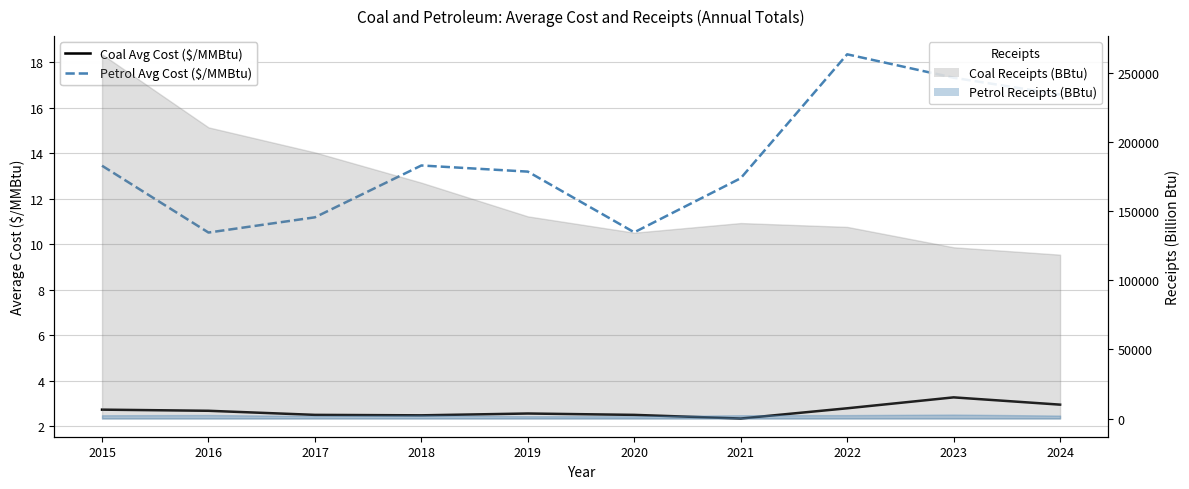

How many data points in Petrol Avg Cost ($/MMBtu) are less than 13?

4